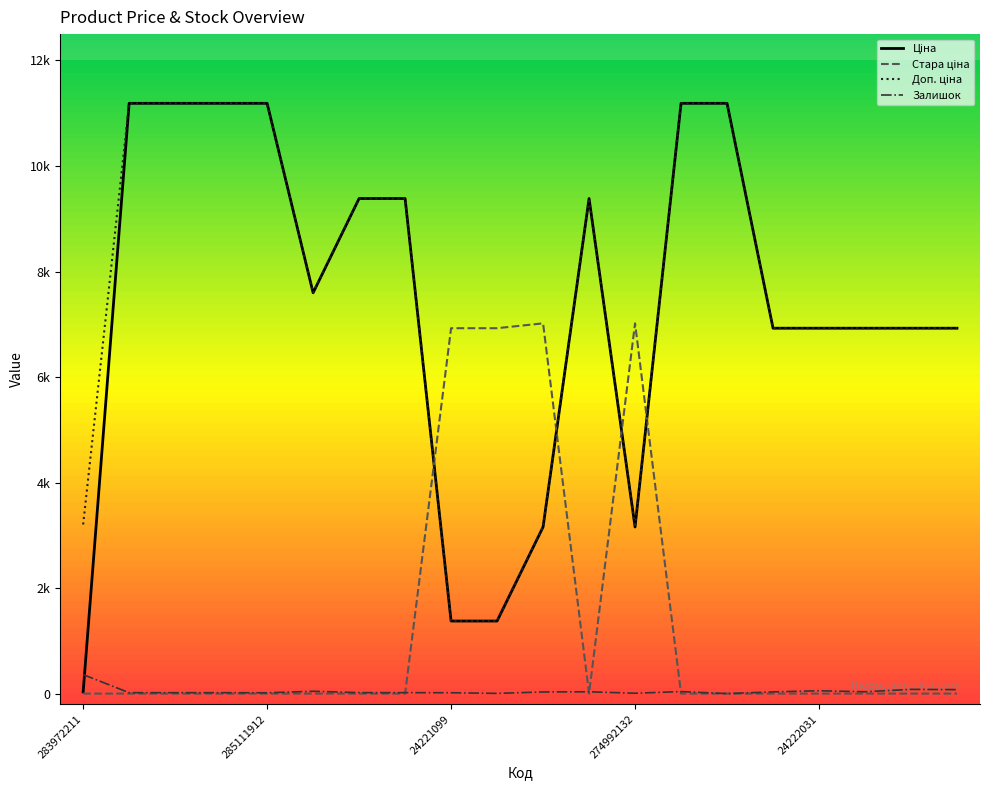

Does the chart have visible grid lines?

No